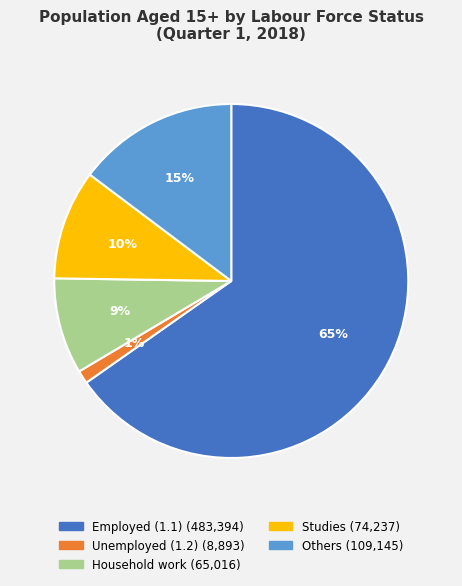

To the nearest percent, what percentage of the pie is Others?

15%